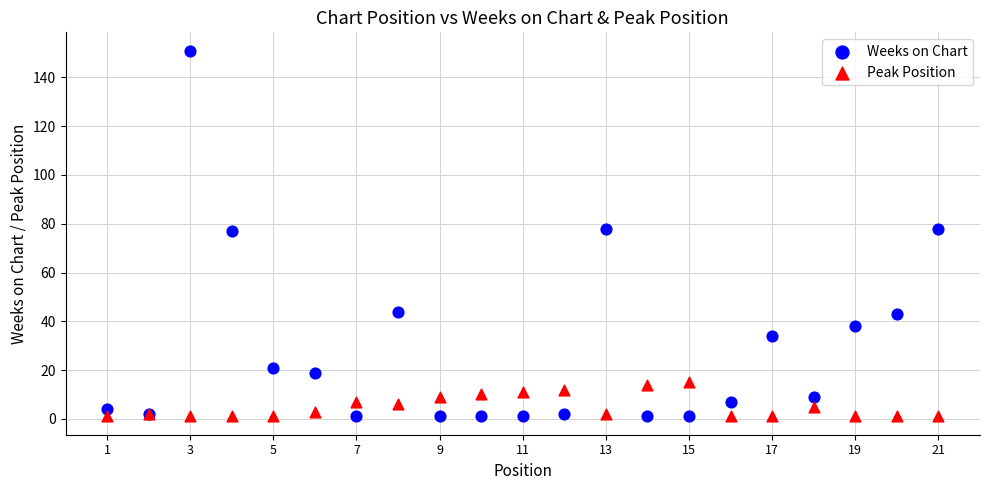

What is the X range (max minus min) for the scatter plot?

20